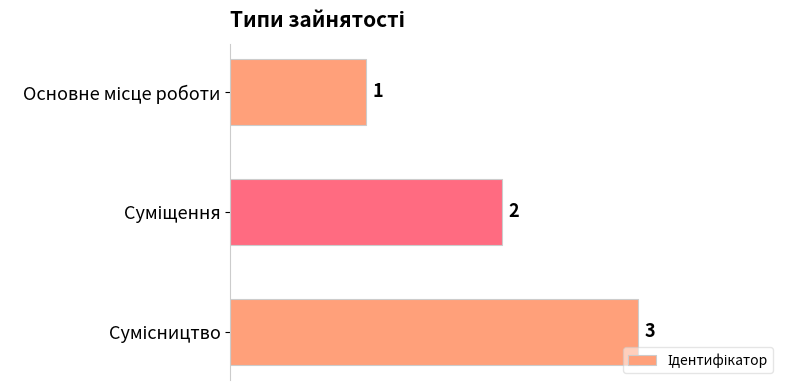

How many values are between 1 and 3?

3